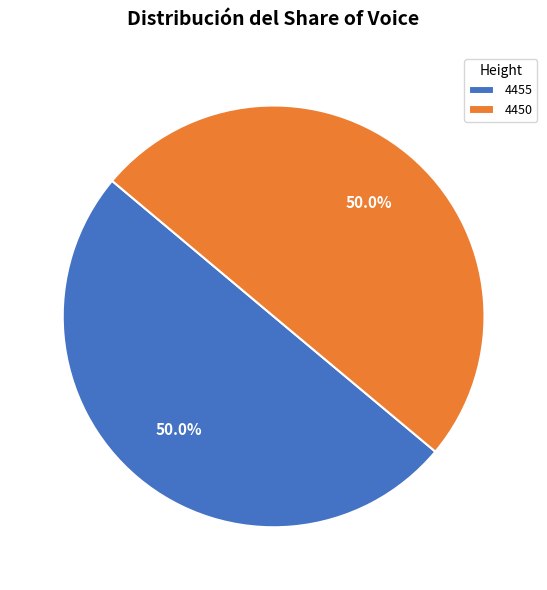

What percentage is the 4450 slice, to the nearest percent?

50%